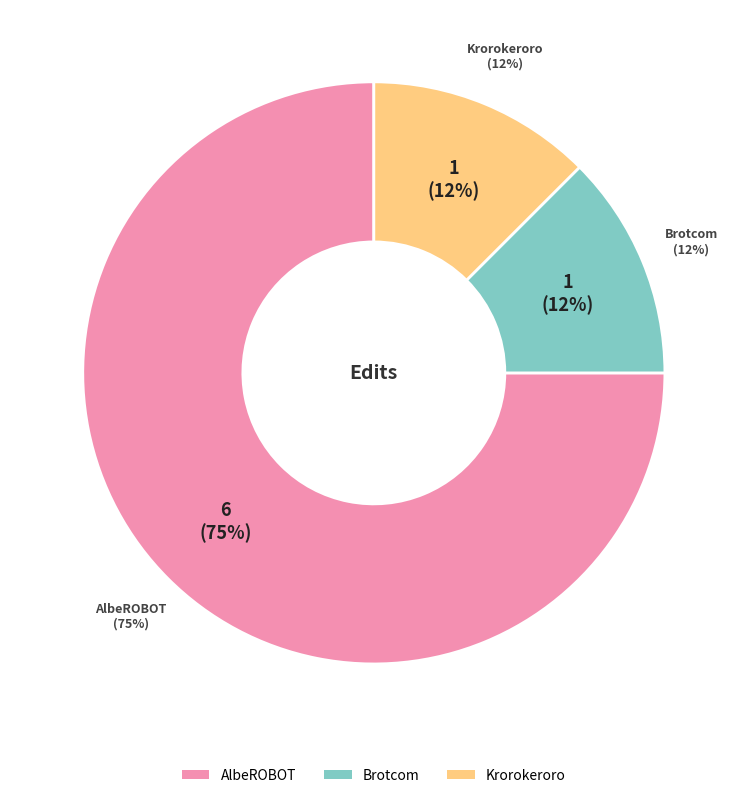

Is there any slice that represents more than half of the pie?

Yes